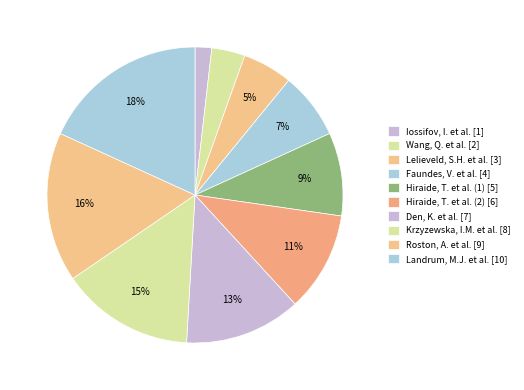

Rank the categories by value from lowest to highest.

Iossifov, I. et al., Wang, Q. et al., Lelieveld, S.H. et al., Faundes, V. et al., Hiraide, T. et al. (1), Hiraide, T. et al. (2), Den, K. et al., Krzyzewska, I.M. et al., Roston, A. et al., Landrum, M.J. et al.